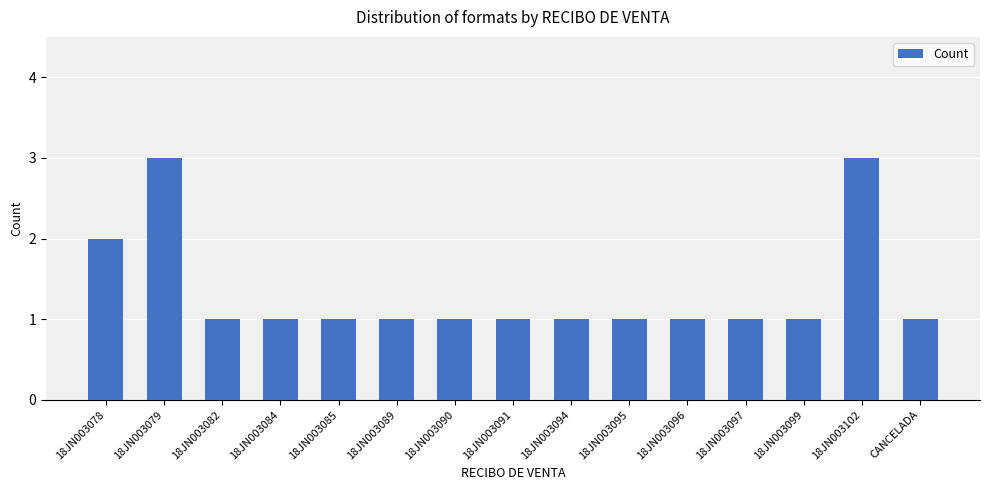

What is the sum of the values at CANCELADA and 18JN003085?

2